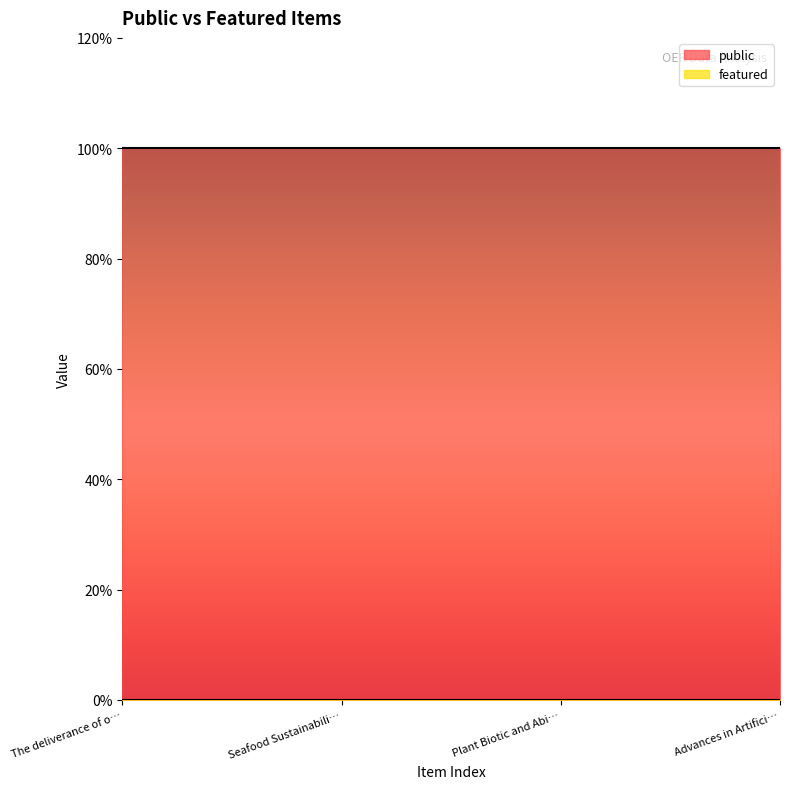

True or false: featured and public cross at least once.

False